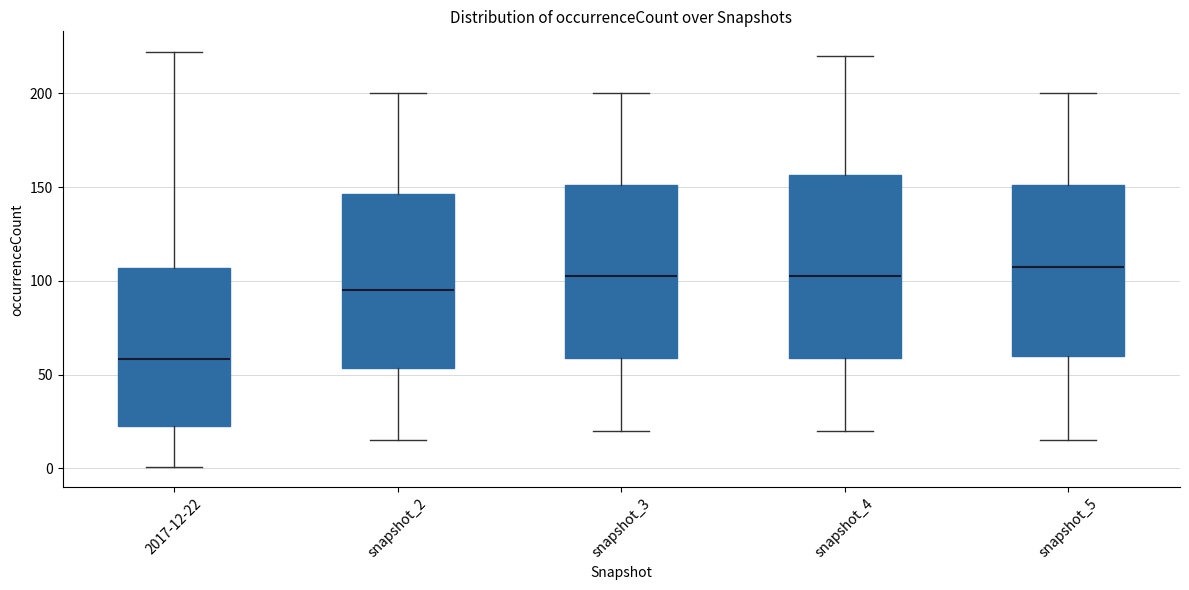

Reading left to right, read every box against the y-axis: the position of its median line, the range the box covers, and the ends of its whiskers. The values are not printed on the chart, so give them approximately, as read against the axis.

2017-12-22: median 60, box 25 to 105, whiskers 0 to 220
snapshot_2: median 95, box 55 to 145, whiskers 15 to 200
snapshot_3: median 105, box 60 to 150, whiskers 20 to 200
snapshot_4: median 105, box 60 to 155, whiskers 20 to 220
snapshot_5: median 110, box 60 to 150, whiskers 15 to 200